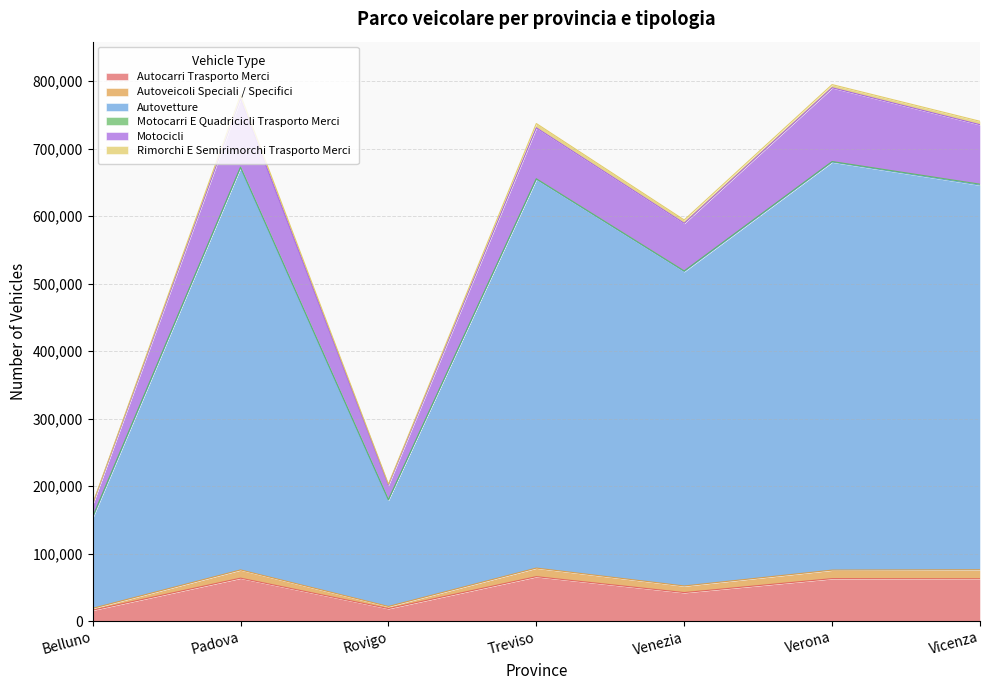

Where is the first local maximum for Autoveicoli Speciali / Specifici?

Padova